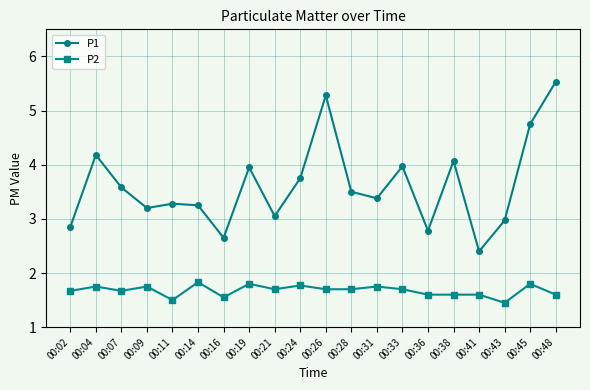

True or false: P1 has a value of 6.9 at 00:45.

False